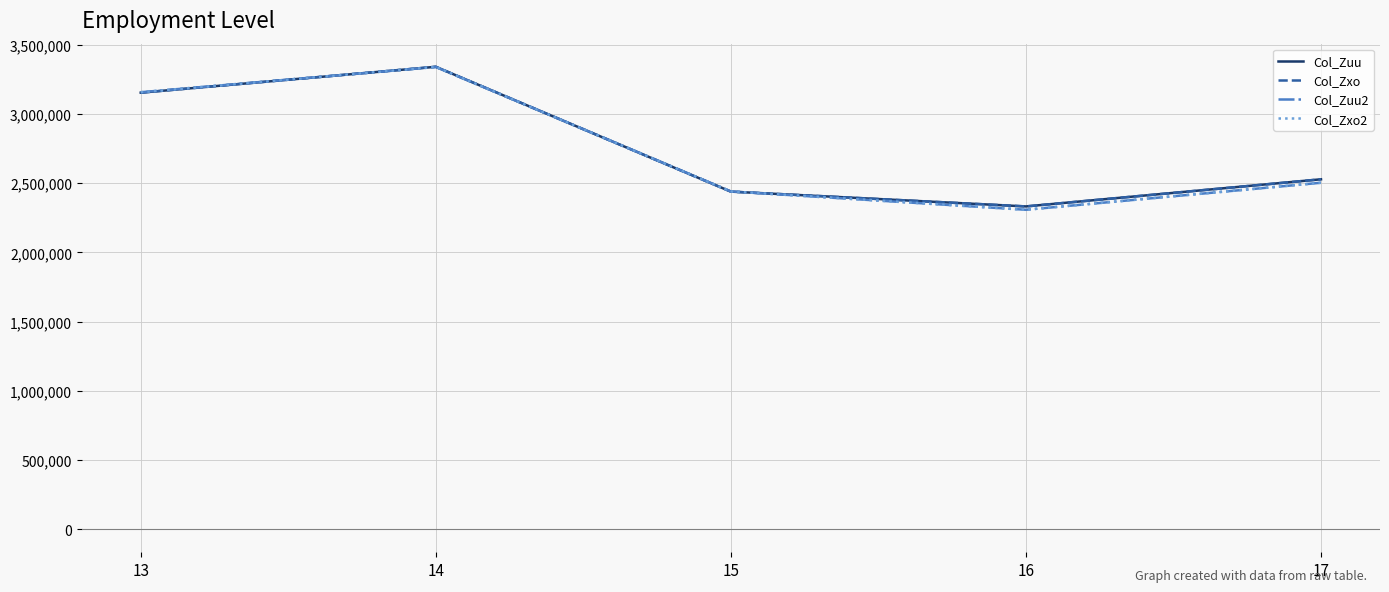

At 13, list the series in order from smallest to largest.

Col_Zuu, Col_Zxo, Col_Zuu2, Col_Zxo2